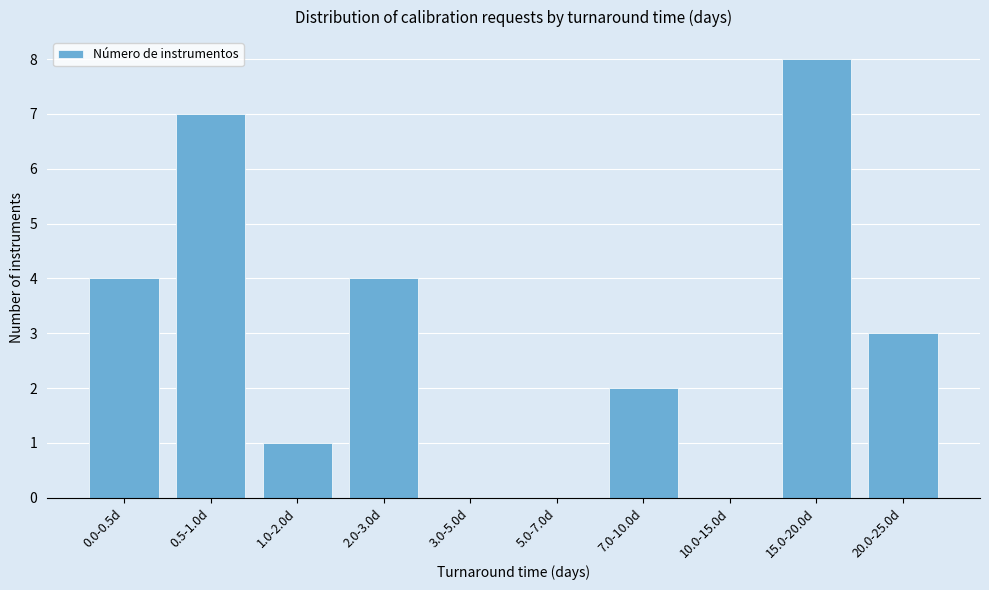

Reading left to right, what are all the values shown in this chart?

0.0-0.5d=4	0.5-1.0d=7	1.0-2.0d=1	2.0-3.0d=4	3.0-5.0d=0	5.0-7.0d=0	7.0-10.0d=2	10.0-15.0d=0	15.0-20.0d=8	20.0-25.0d=3